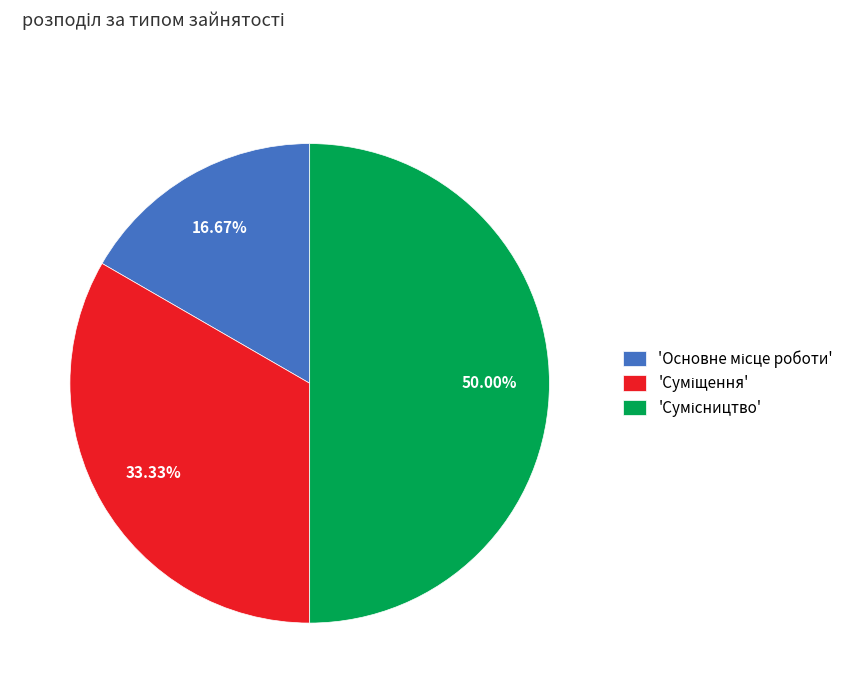

Count the number of slices in the pie.

3